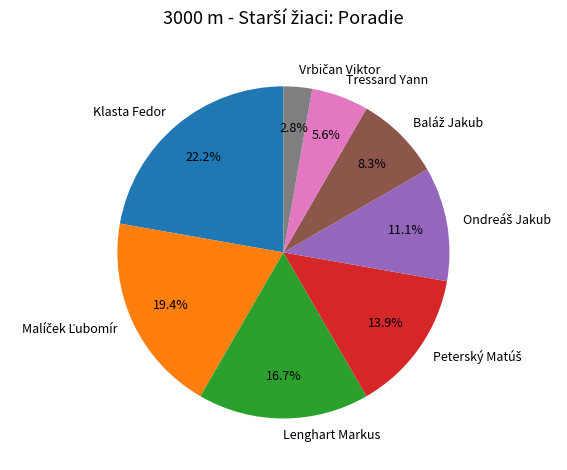

Is there any slice that represents more than half of the pie?

No